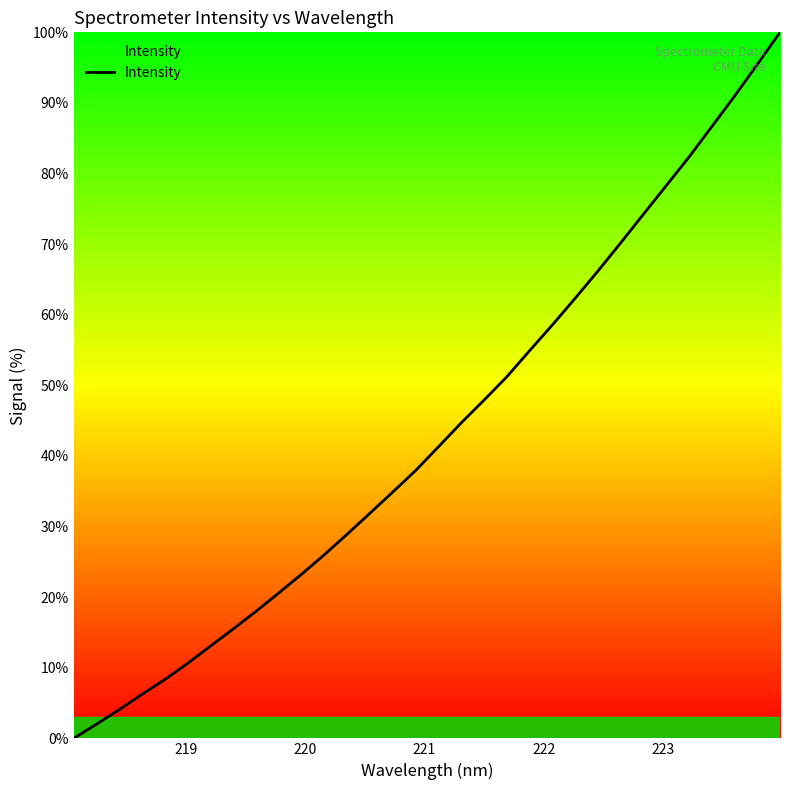

What is the difference between the maximum and minimum values?

100.0